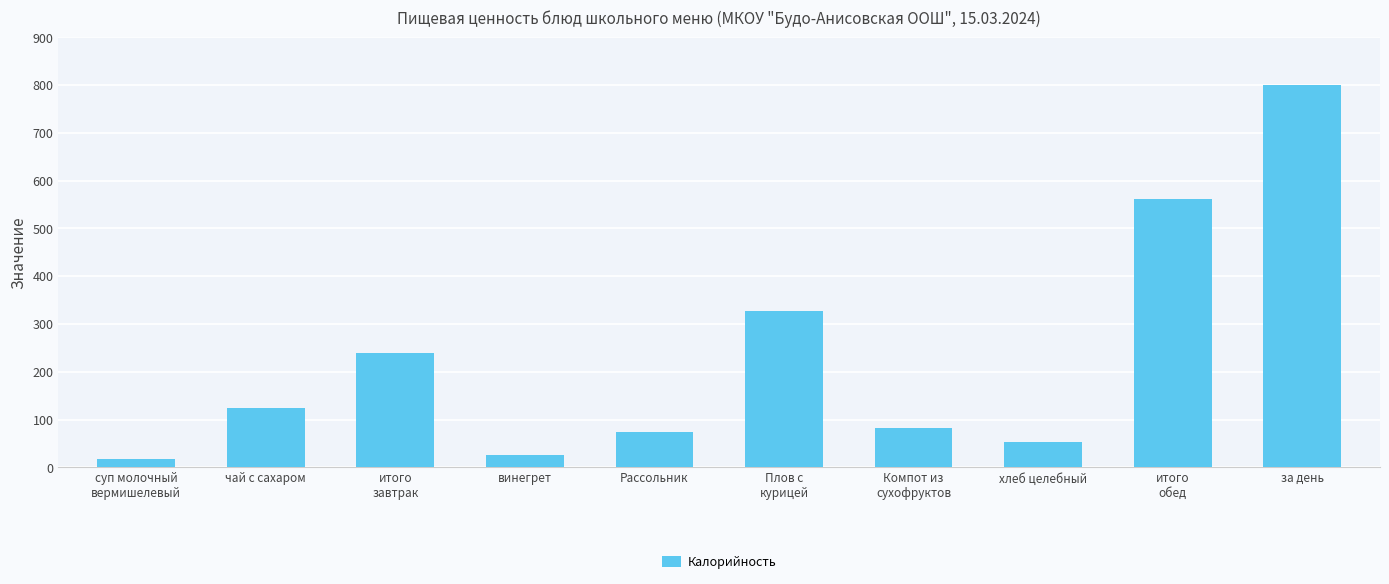

The chart shows a value of 124.3 at Рассольник. True or false?

False